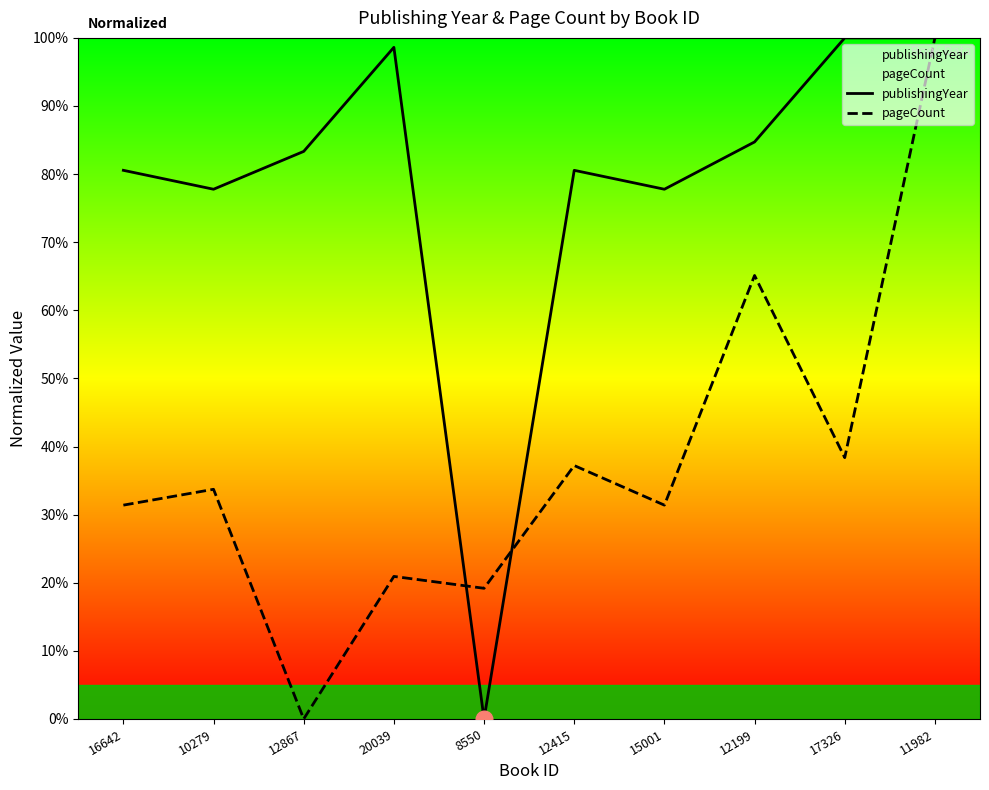

Where is the first local maximum for pageCount?

10279